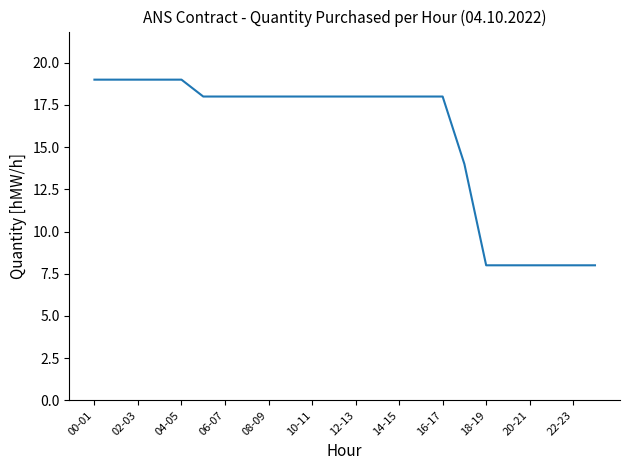

What is the greatest value displayed?

19